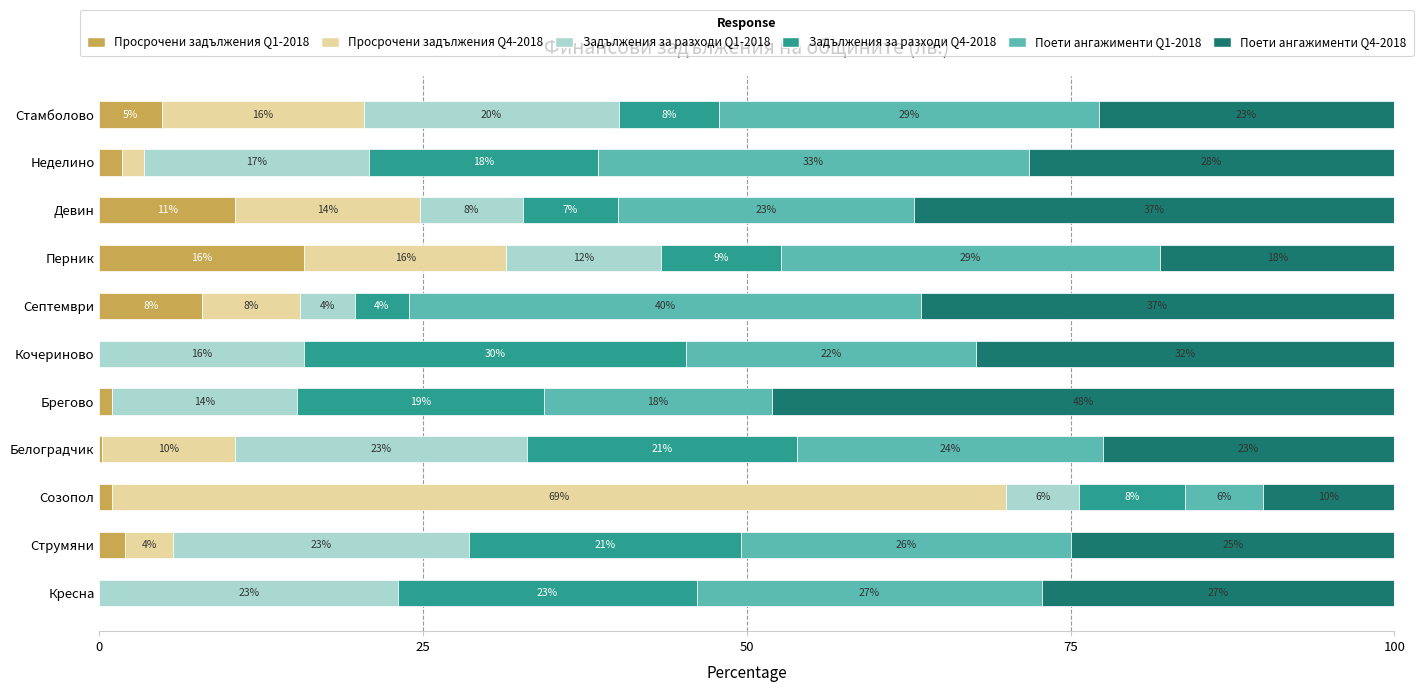

What is the difference between the maximum and minimum values in the Просрочени задължения Q4-2018 series?

69.1